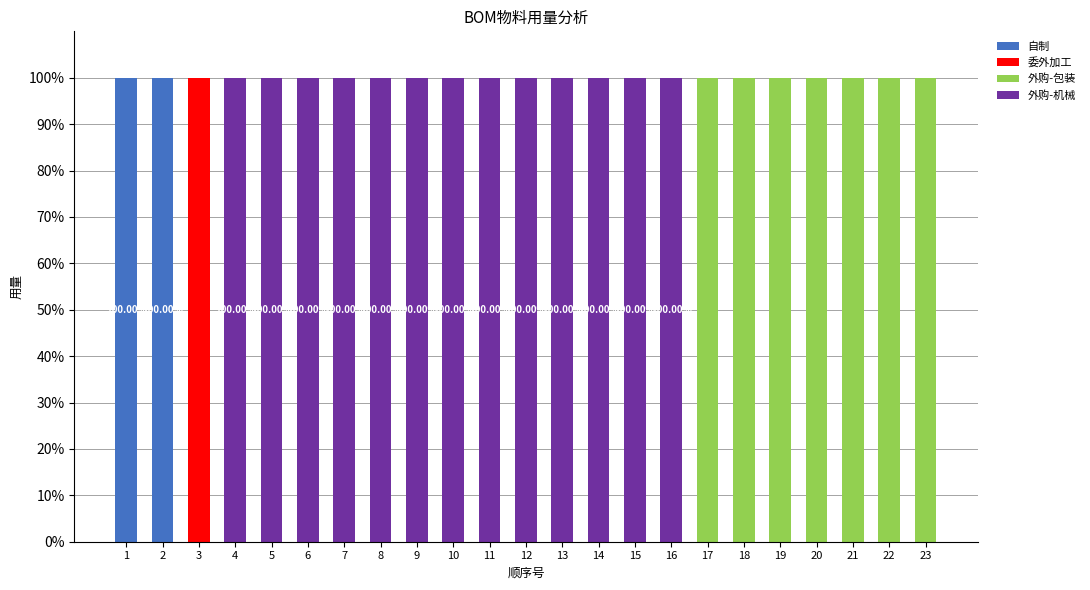

What is the total value across all series at 2?

100